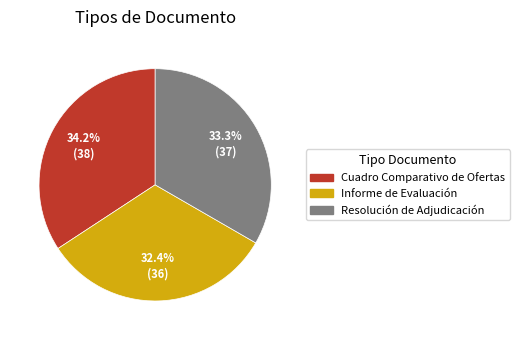

Rank the categories by value from highest to lowest.

Cuadro Comparativo de Ofertas, Resolución de Adjudicación, Informe de Evaluación